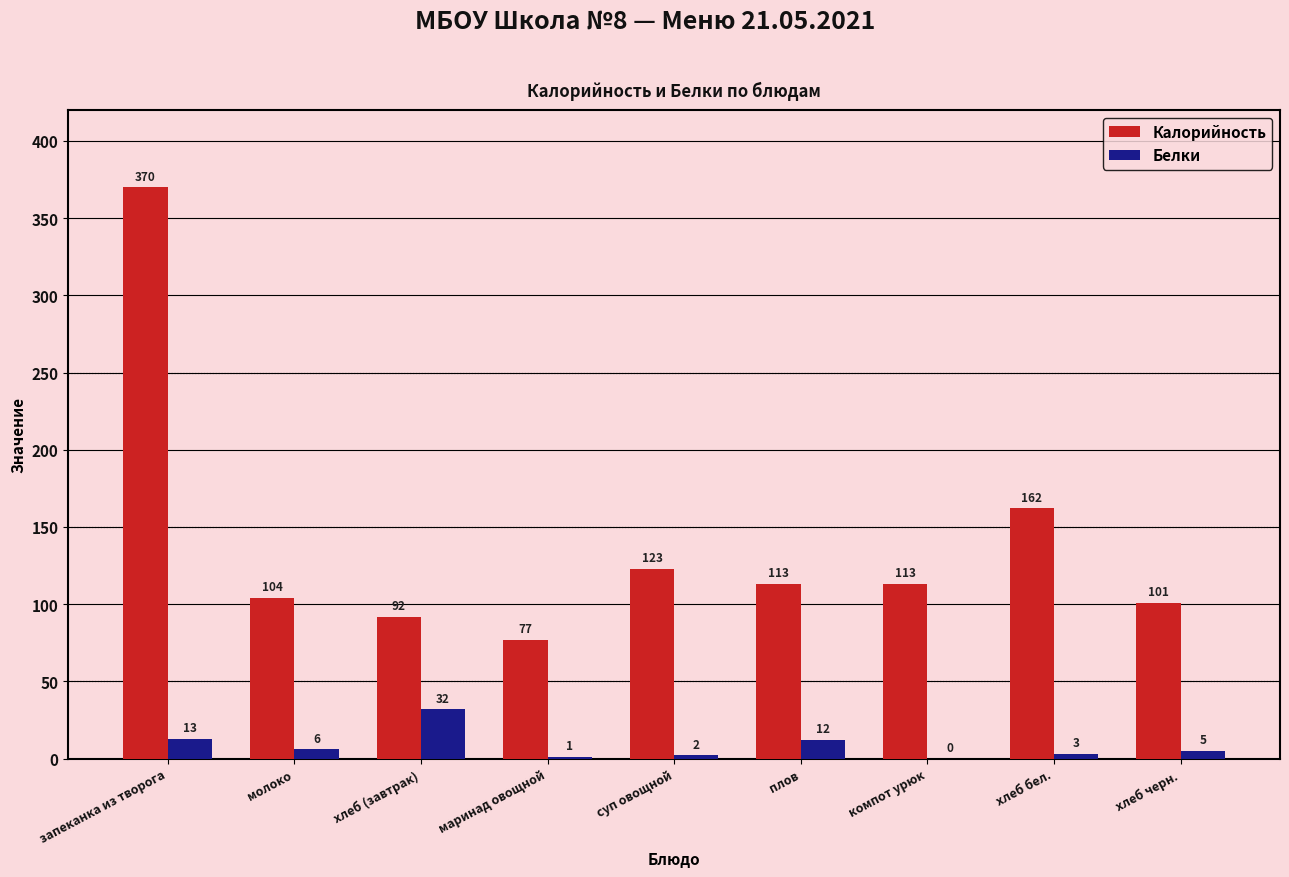

How many groups of bars are there?

9